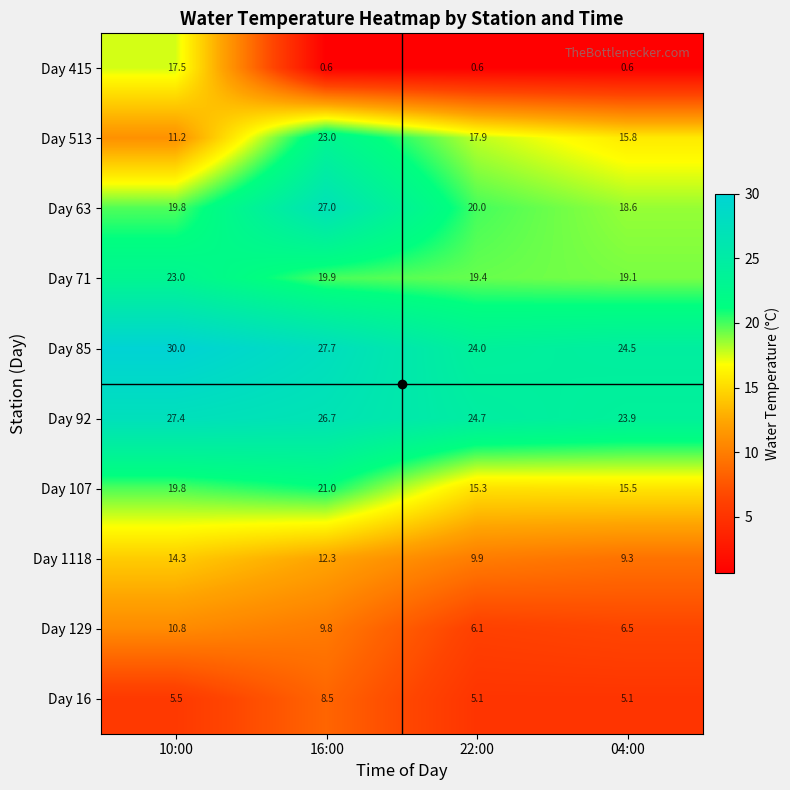

At 16:00, list the series in order from smallest to largest.

Day 415, Day 16, Day 129, Day 1118, Day 71, Day 107, Day 513, Day 92, Day 63, Day 85